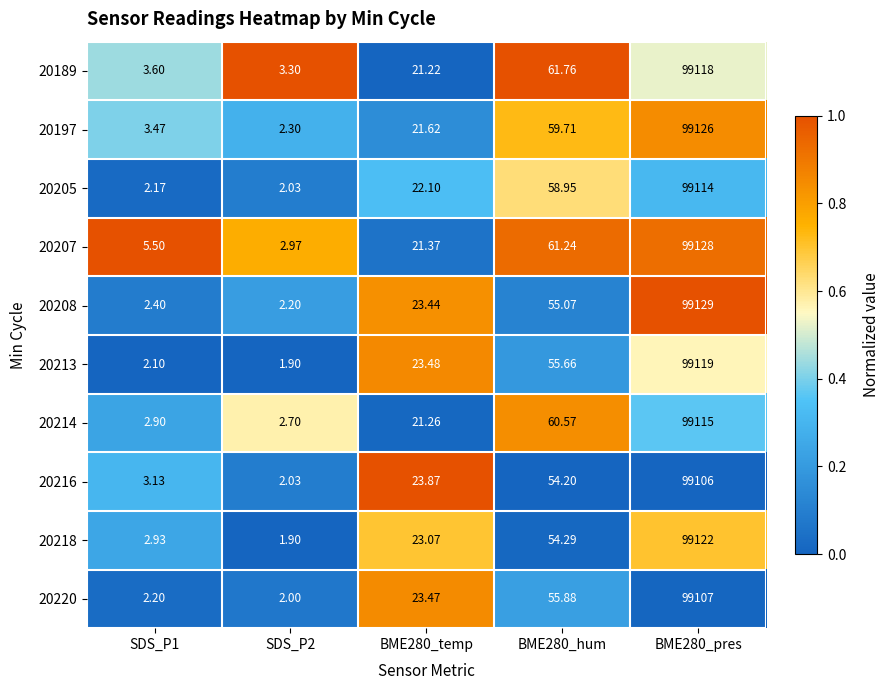

What is the difference between the highest and lowest values at BME280_pres?

23.0